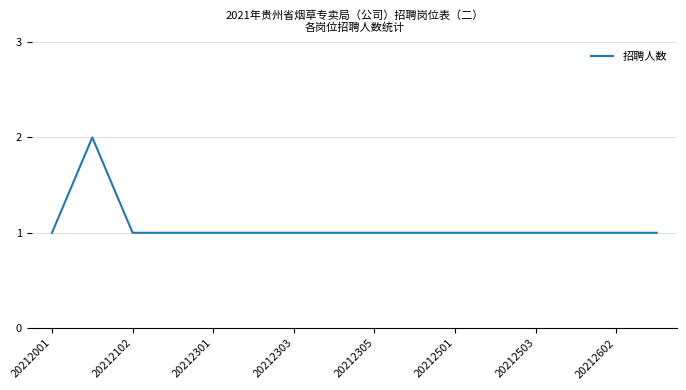

How many lines are shown in the chart?

1